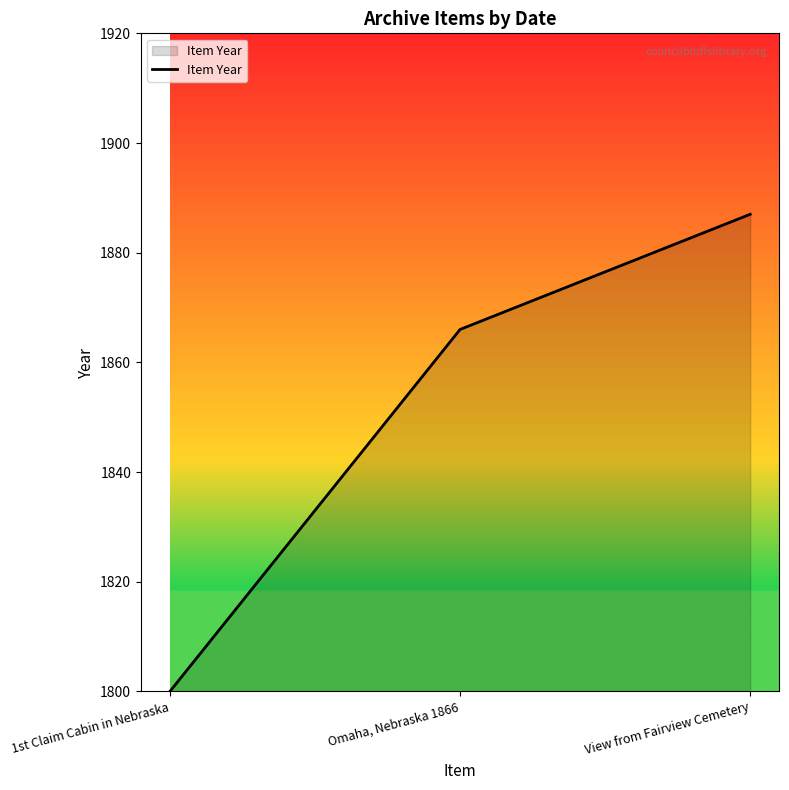

At which label is the value closest to 1843?

Omaha, Nebraska 1866